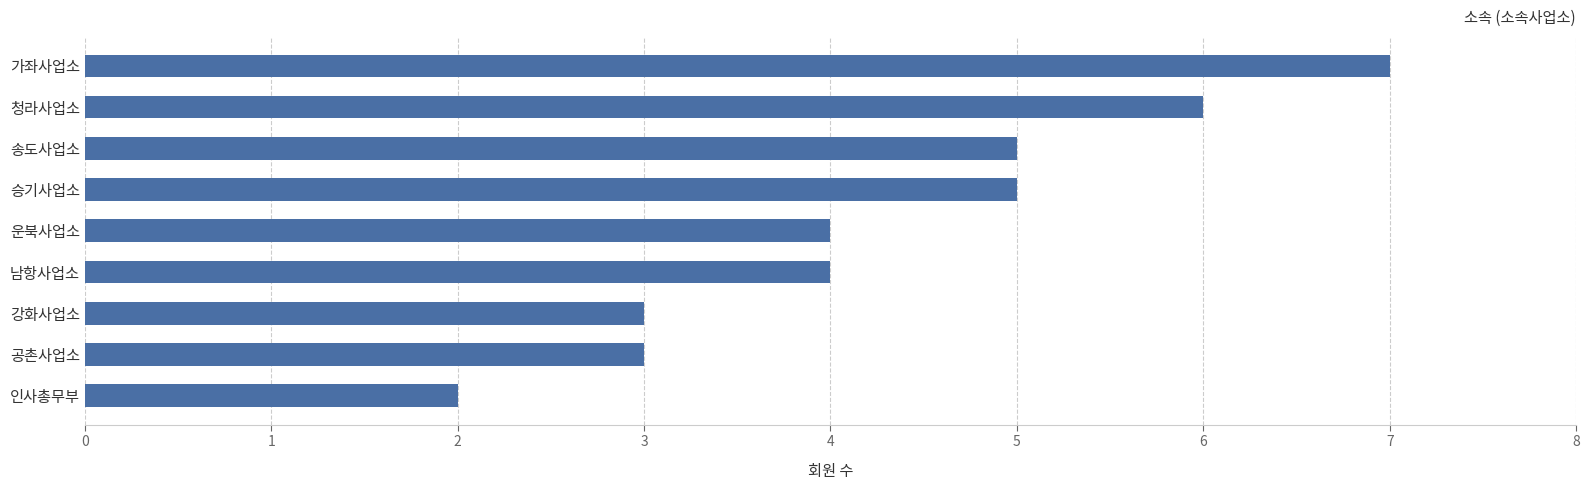

Is it true that the value at 운북사업소 is 4?

True